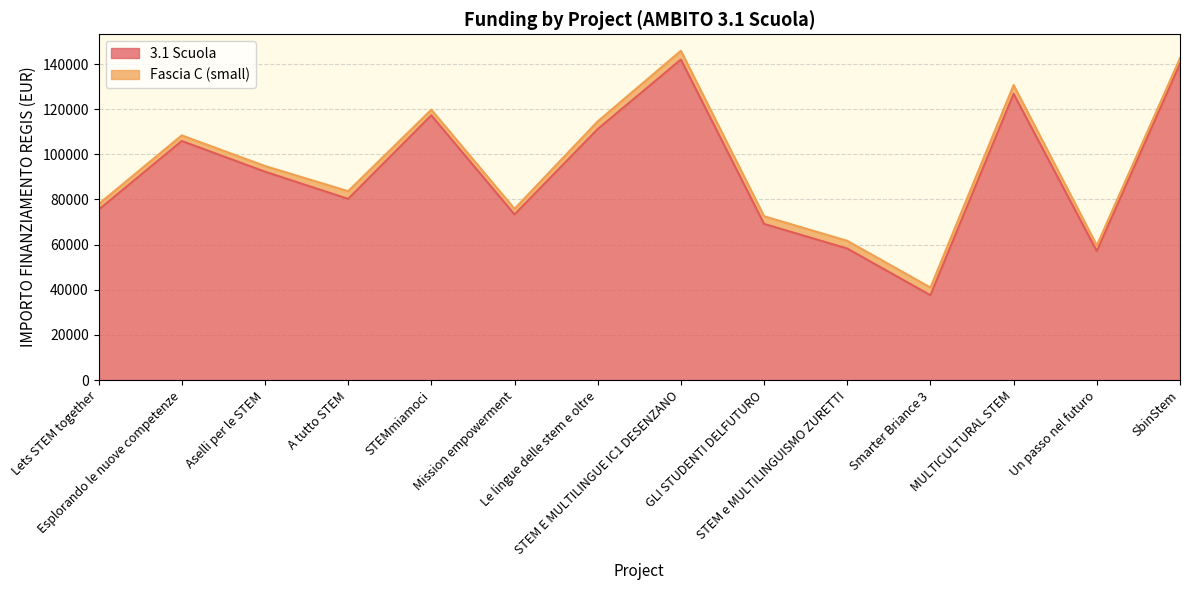

How many interior local peaks (higher than both neighbors) does the data have?

4